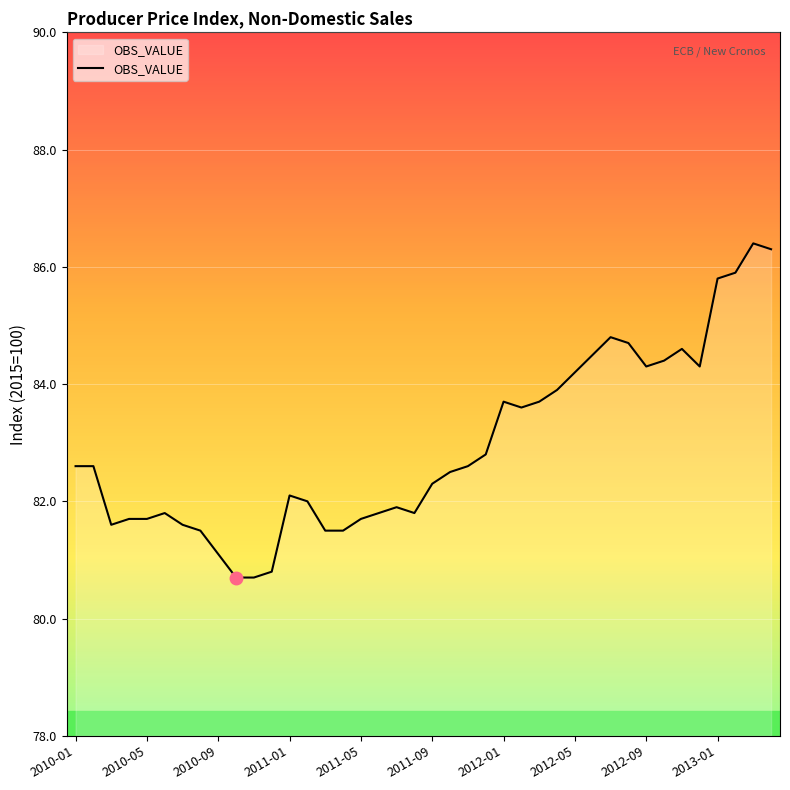

What is the smallest value displayed?

80.7